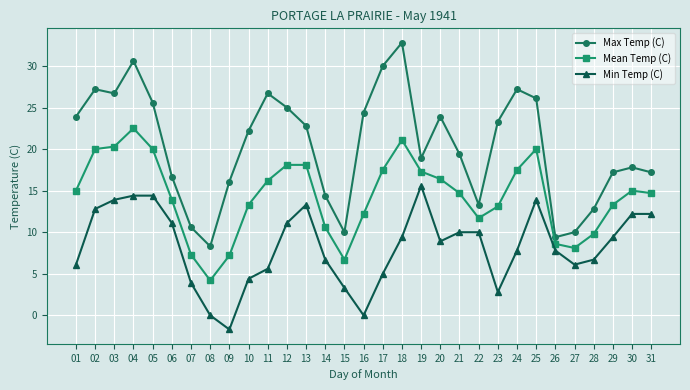

Between 13 and 29, which series saw the biggest shift?

Max Temp (C)